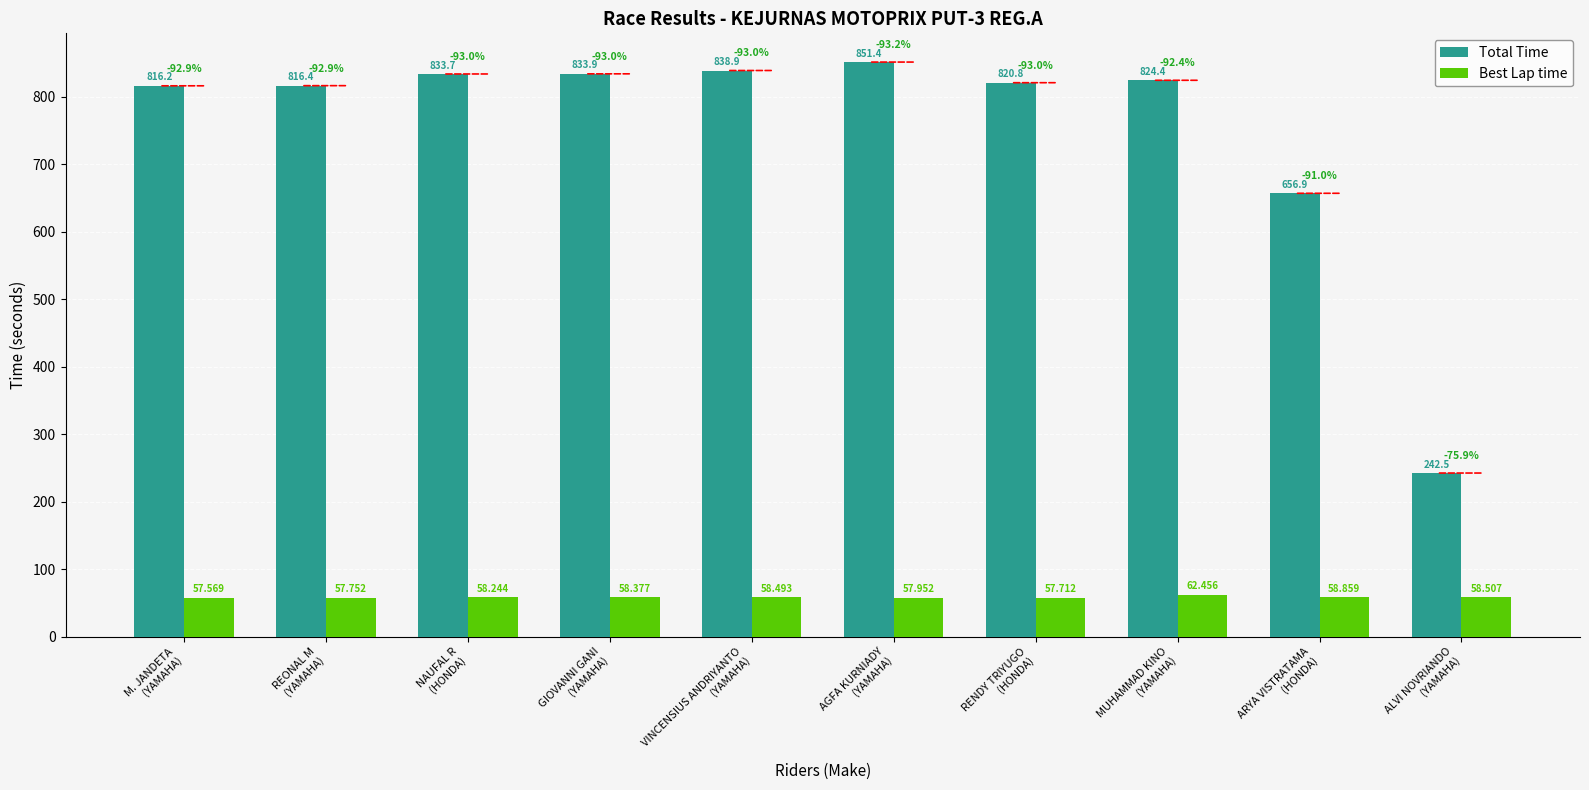

At which category does the chart reach its peak across all series?

AGFA KURNIADY
(YAMAHA)